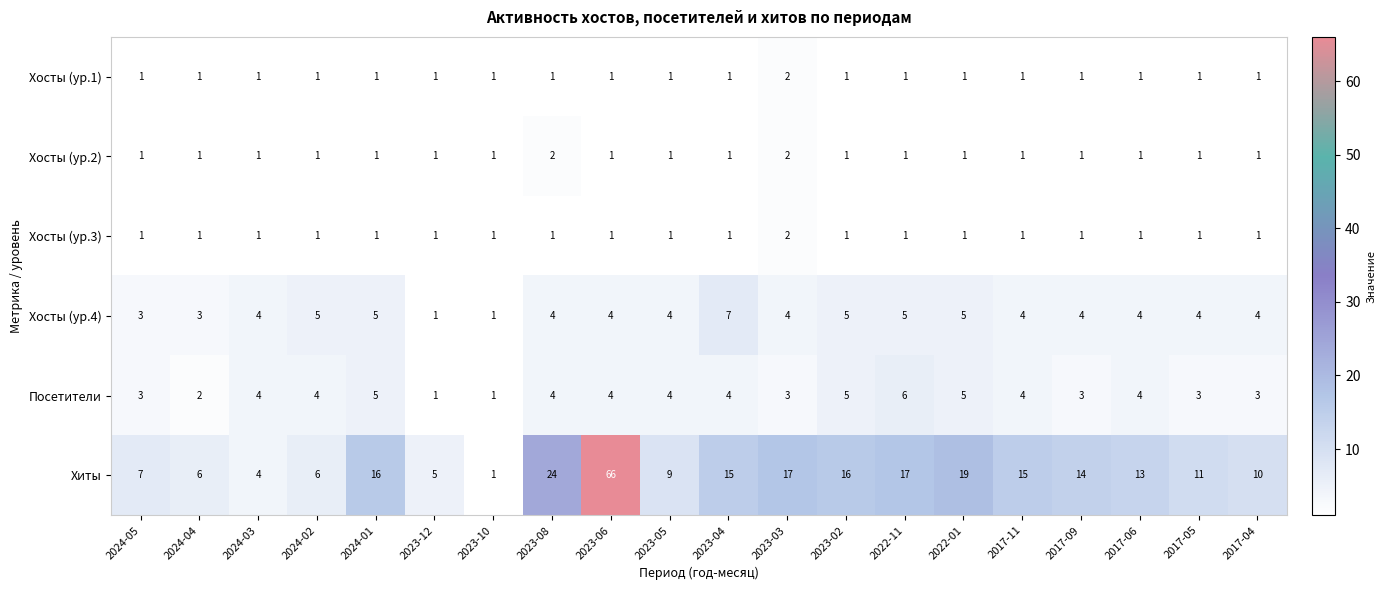

What is the maximum value shown in the chart?

66